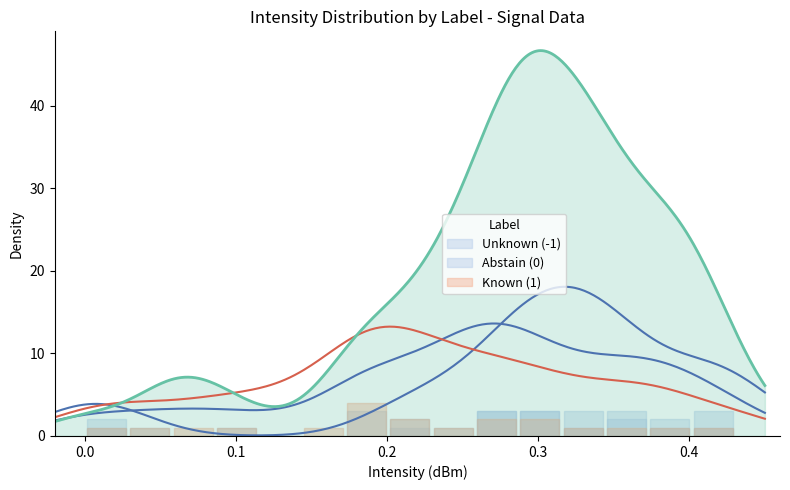

Is it true that Abstain (0) equals 1 at 0.4?

False